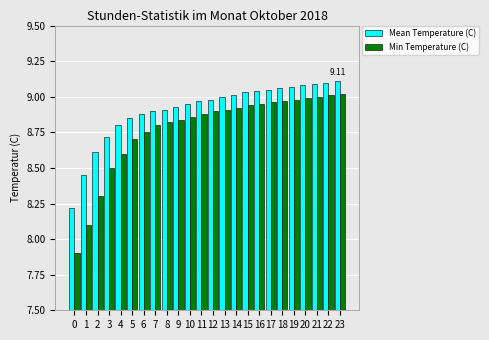

List the series in order of their overall mean, highest first.

Mean Temperature (C), Min Temperature (C)